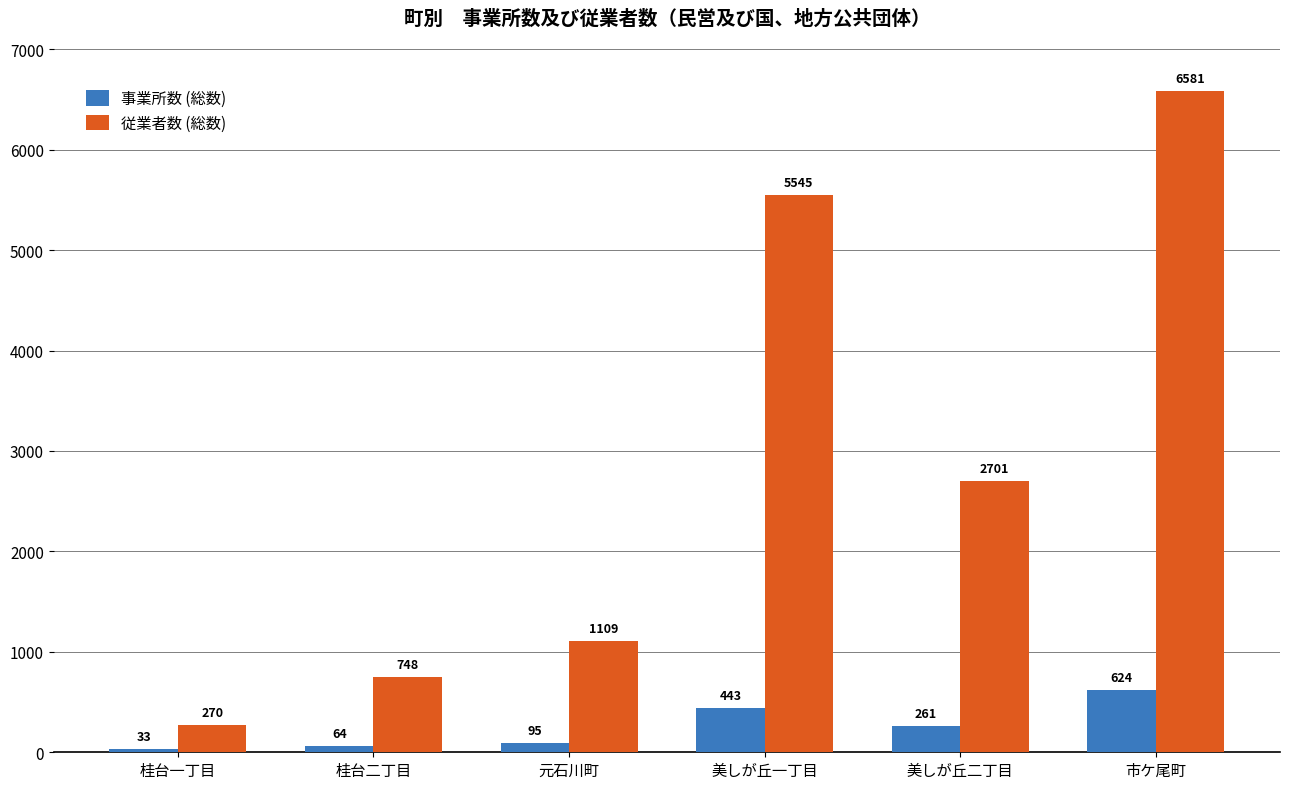

At which label does 事業所数 (総数) reach its peak?

市ケ尾町